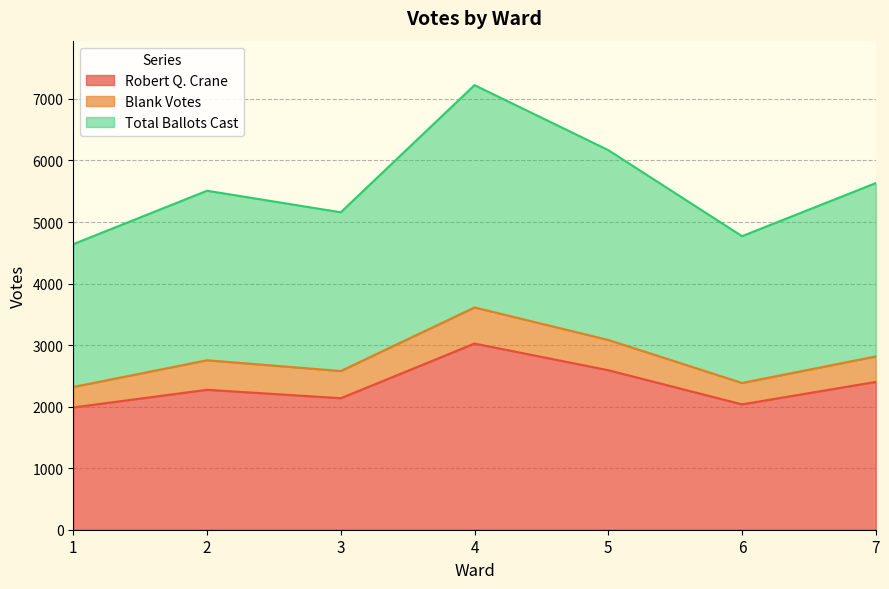

Which category has the lowest value across all series?

1